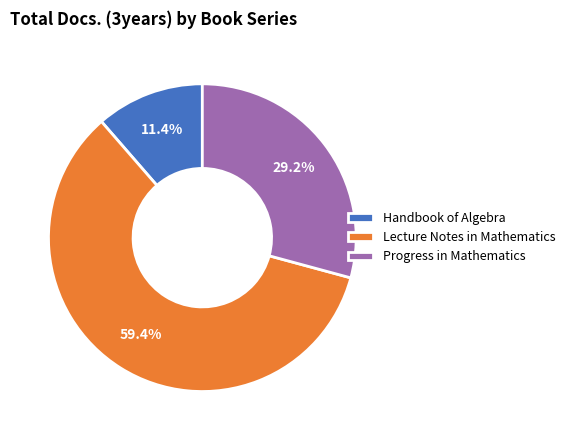

Which slice is the smallest?

Handbook of Algebra